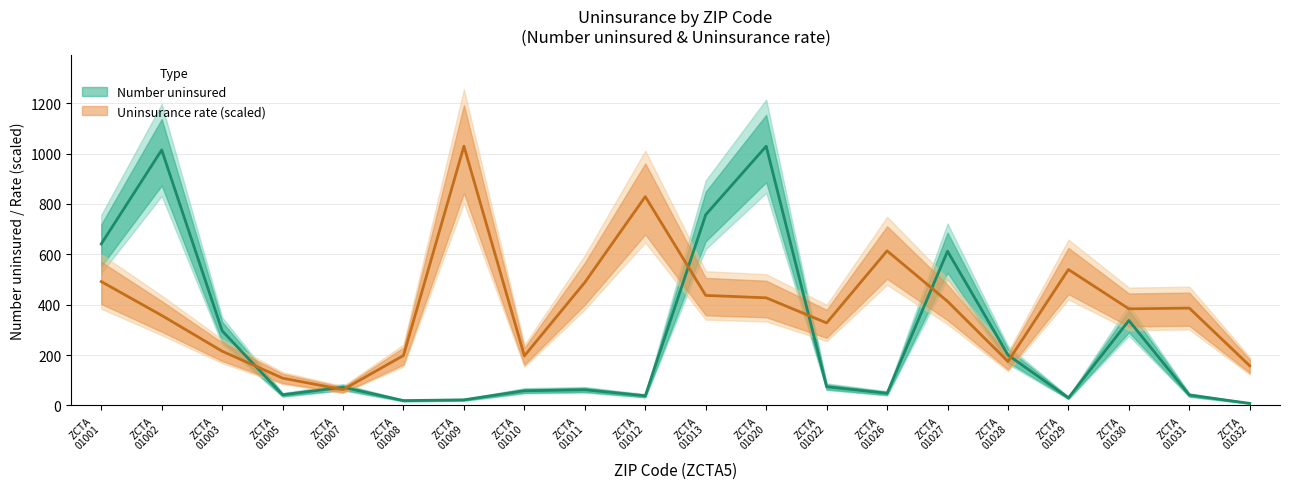

Between ZCTA 01007 and ZCTA 01031, which series saw the biggest shift?

Uninsurance rate (%)